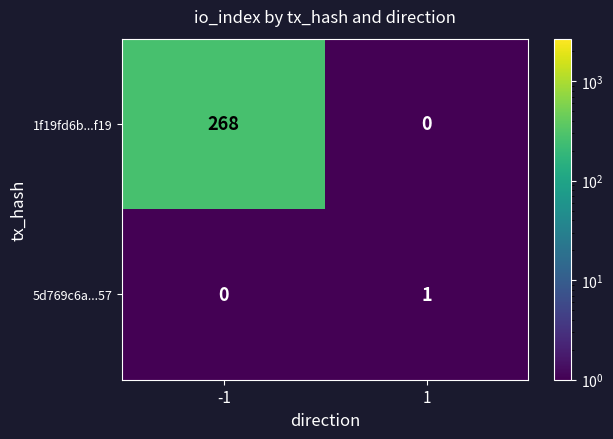

Is it true that 5d769c6a...57 equals 0 at -1?

True